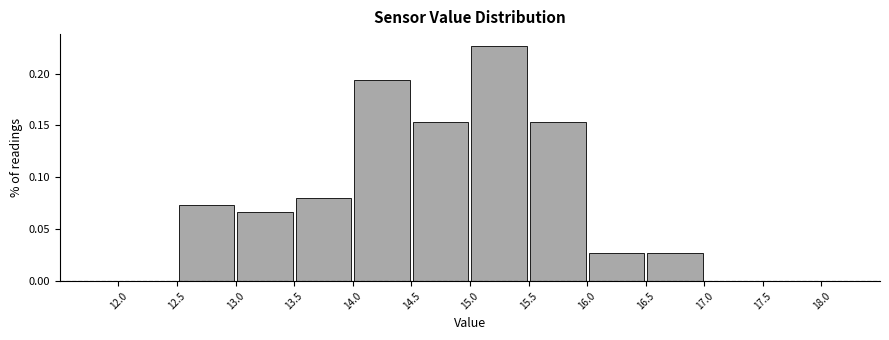

Over which range of the x-axis is the bar tallest?

15.0 to 15.5